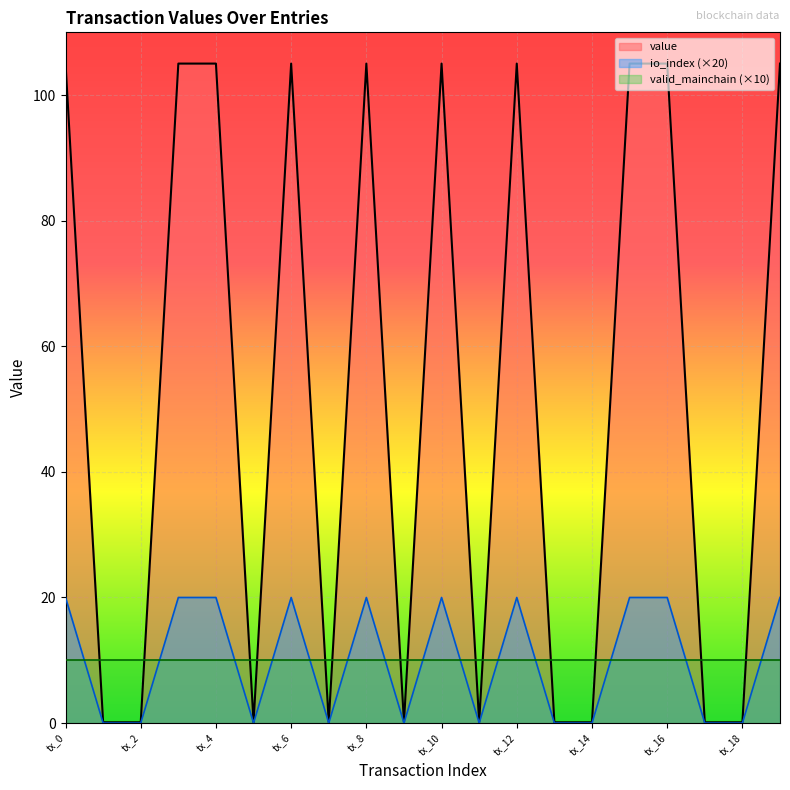

What is the difference between the value values at tx_10 and tx_17?

20.0